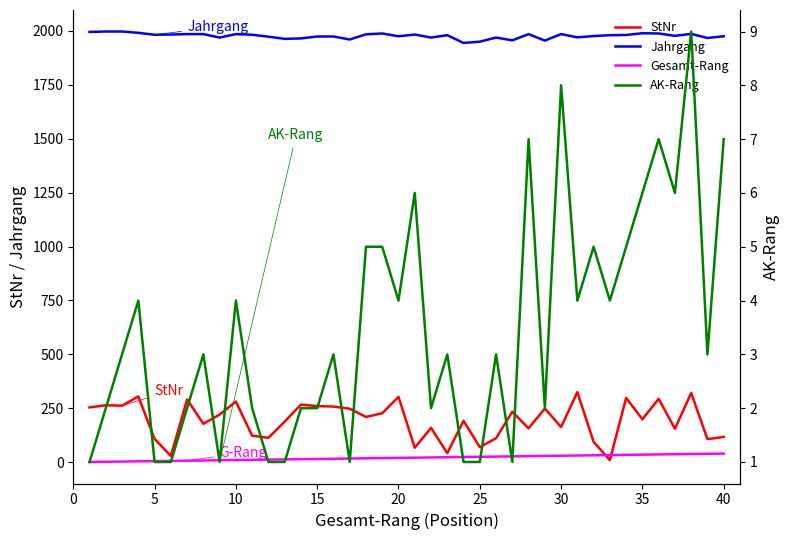

What is the value of the AK-Rang point at the 6th from the left?

1